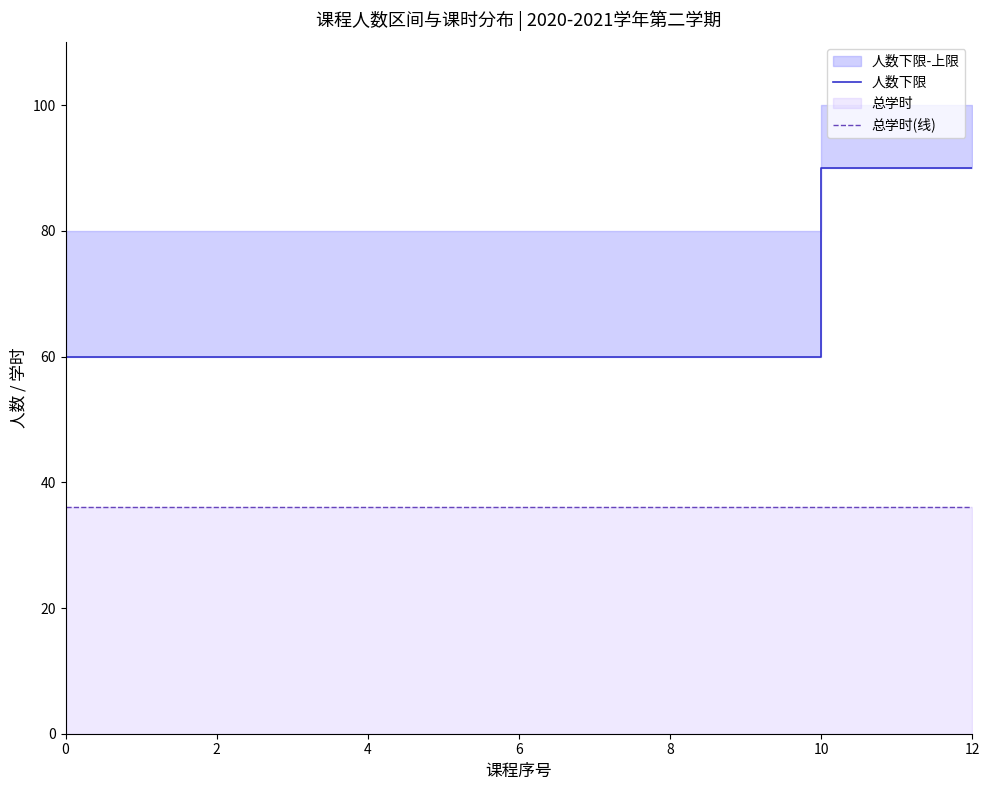

True or false: 人数下限 has a value of 60 at 10.

True